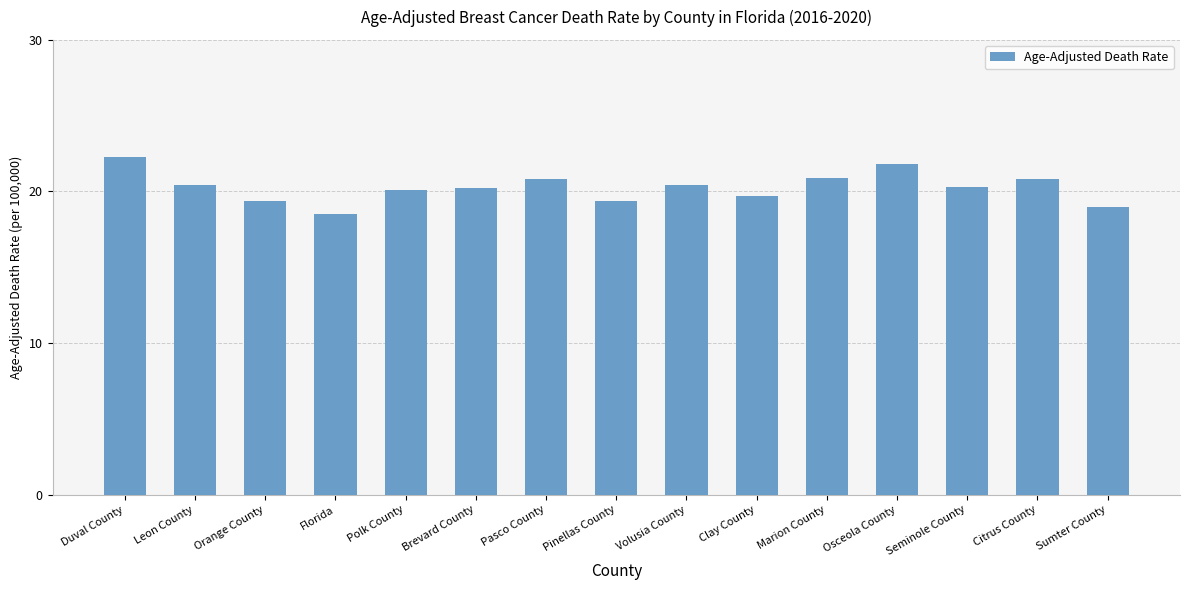

Is it true that the value at Pasco County is 31.4?

False